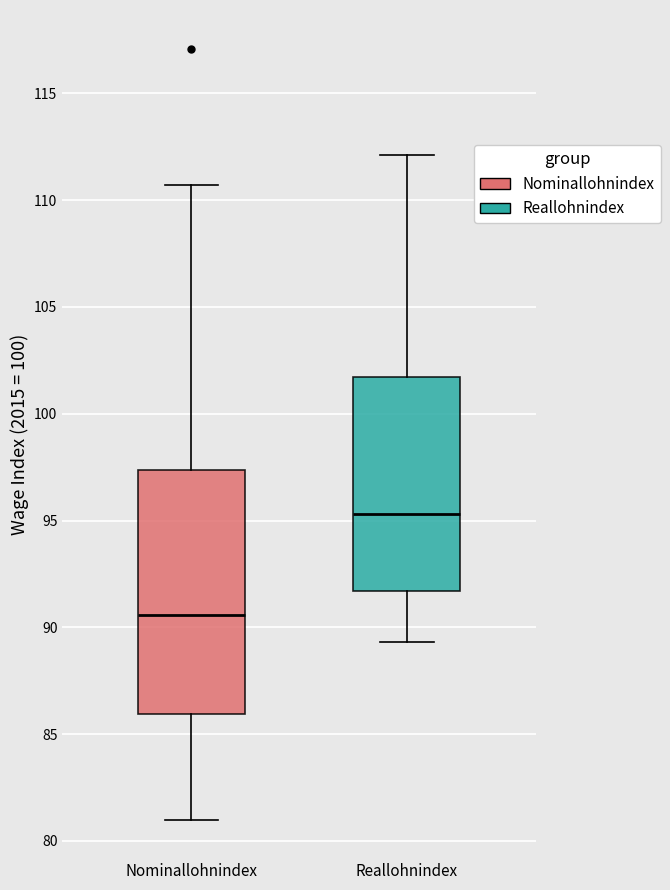

Comparing the boxes themselves (not the whiskers), which one is the tallest?

Nominallohnindex